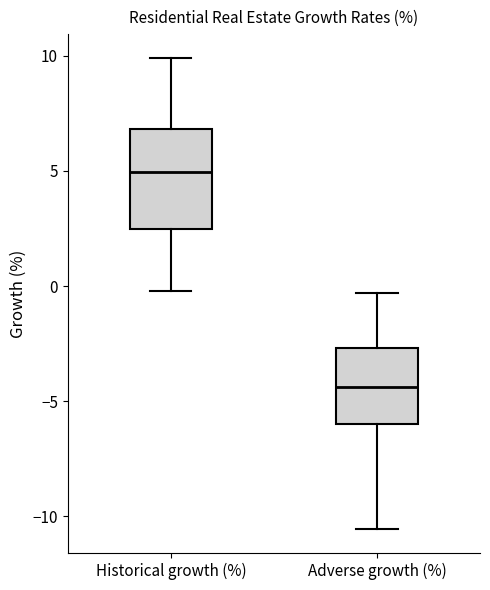

Which box's median line is the lowest?

Adverse growth (%)